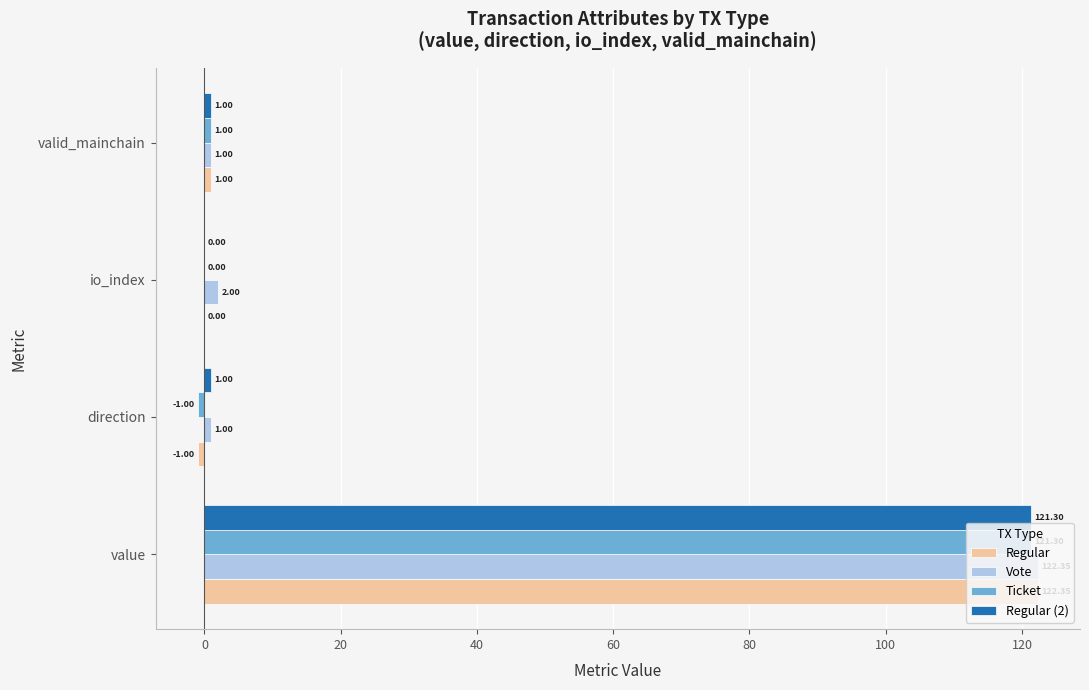

At which category is the sum across all series the highest?

value